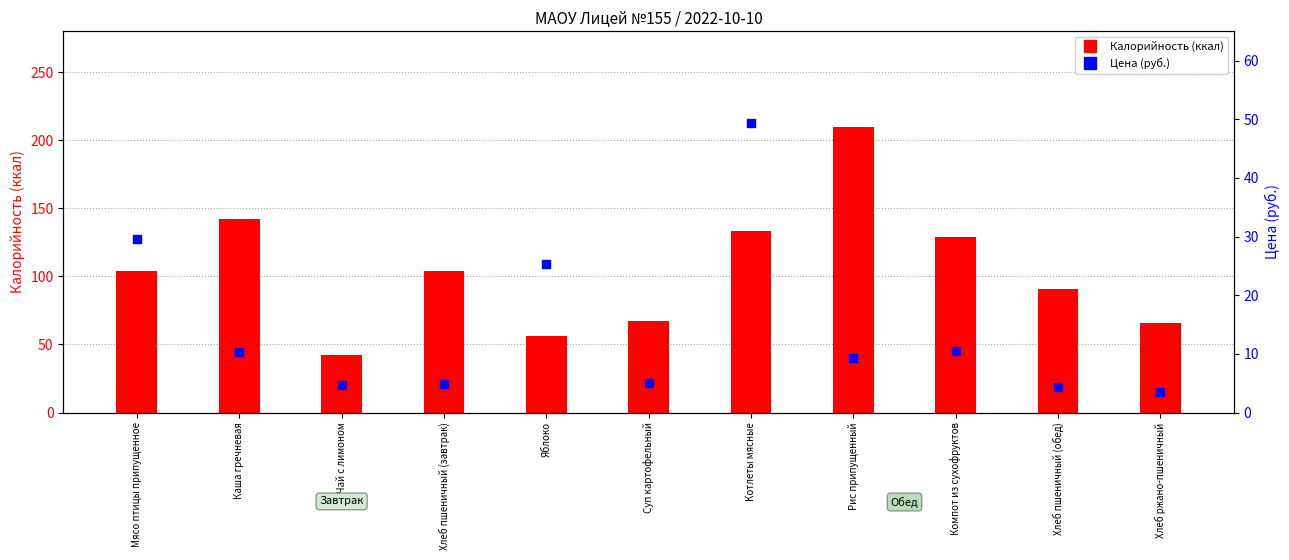

Which series reaches the minimum Y coordinate?

Цена